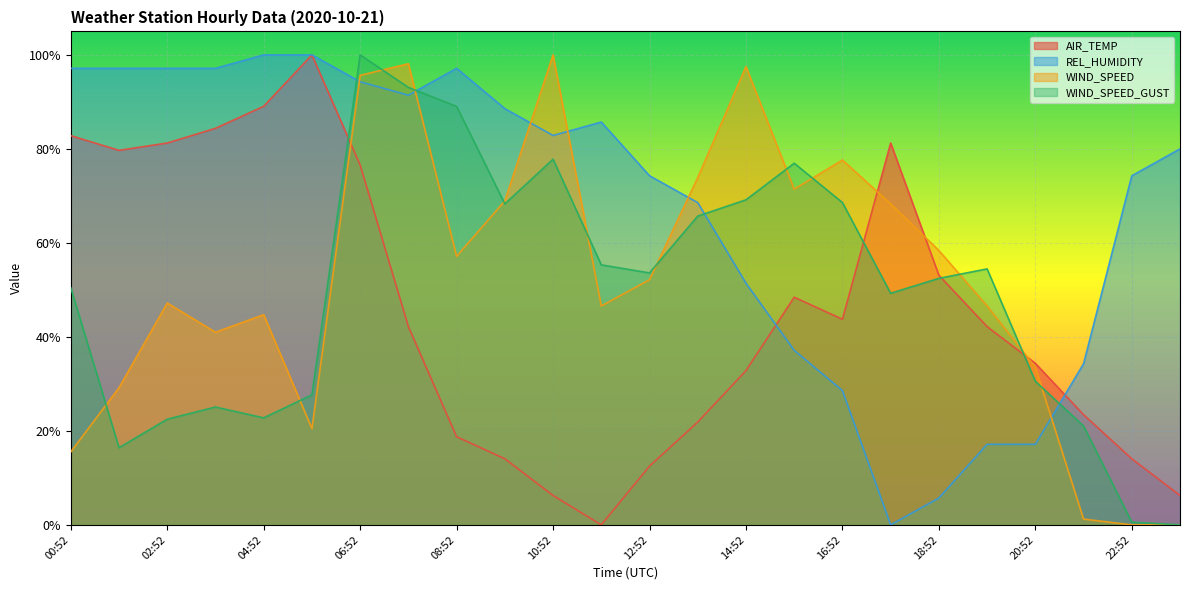

Reading right to left, list all the values displayed in this chart.

AIR_TEMP: 0.1	0.1	0.2	0.3	0.4	0.5	0.8	0.4	0.5	0.3	0.2	0.1	0.0	0.1	0.1	0.2	0.4	0.8	1.0	0.9	0.8	0.8	0.8	0.8
REL_HUMIDITY: 0.8	0.7	0.3	0.2	0.2	0.1	0.0	0.3	0.4	0.5	0.7	0.7	0.9	0.8	0.9	1.0	0.9	0.9	1.0	1.0	1.0	1.0	1.0	1.0
WIND_SPEED: 0.0	0.0	0.0	0.3	0.5	0.6	0.7	0.8	0.7	1.0	0.7	0.5	0.5	1.0	0.7	0.6	1.0	1.0	0.2	0.4	0.4	0.5	0.3	0.2
WIND_SPEED_GUST: 0.0	0.0	0.2	0.3	0.5	0.5	0.5	0.7	0.8	0.7	0.7	0.5	0.6	0.8	0.7	0.9	0.9	1.0	0.3	0.2	0.3	0.2	0.2	0.5